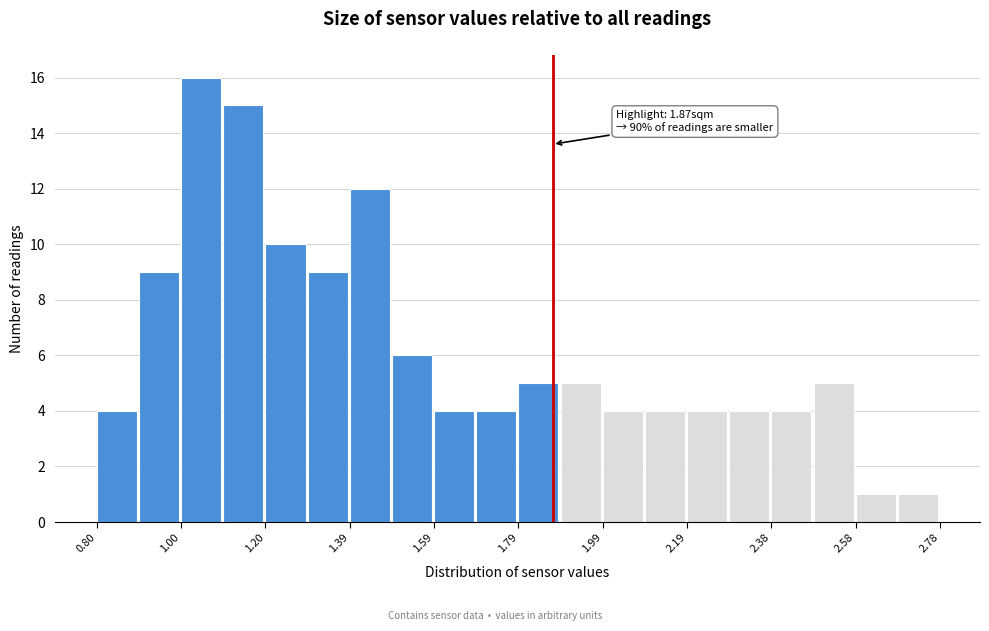

Which range on the x-axis has the tallest bar?

1.00 to 1.10